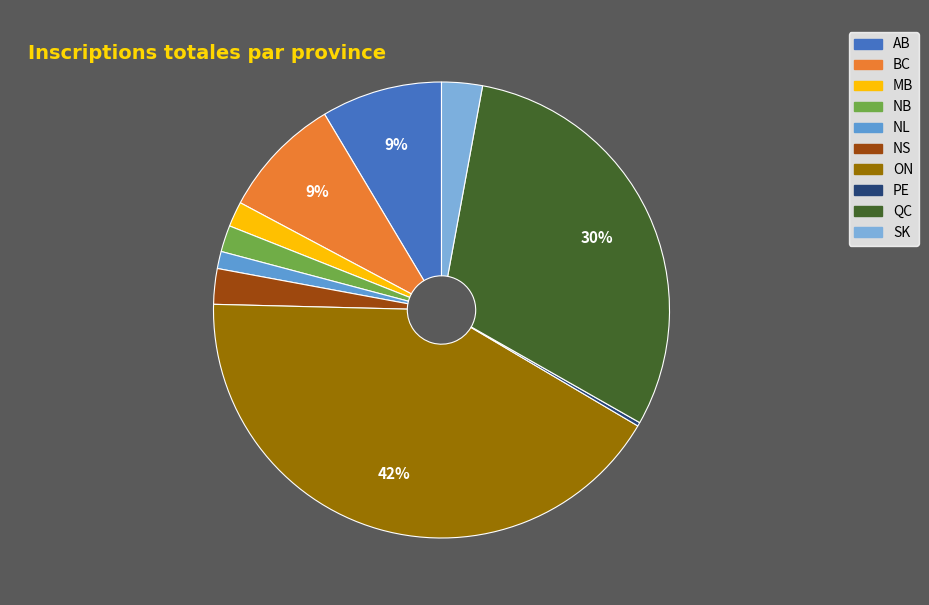

Is there any slice that represents more than half of the pie?

No